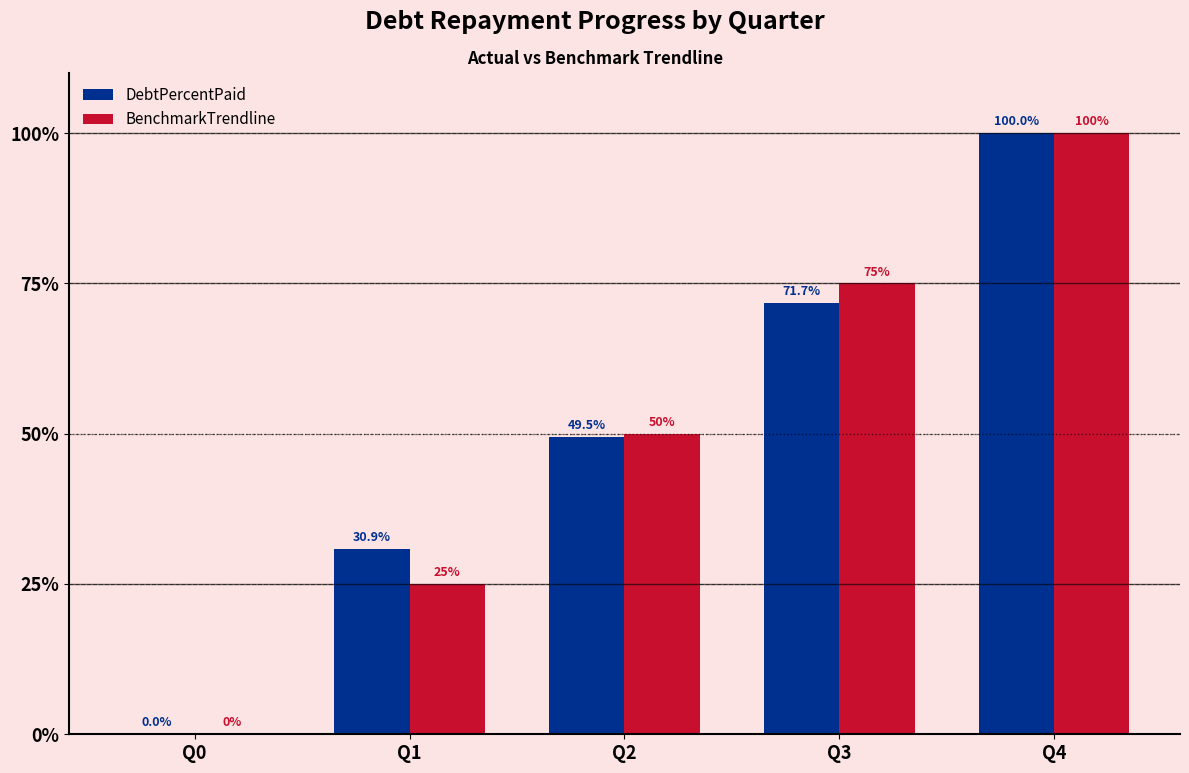

How many values in the DebtPercentPaid series exceed 49?

3